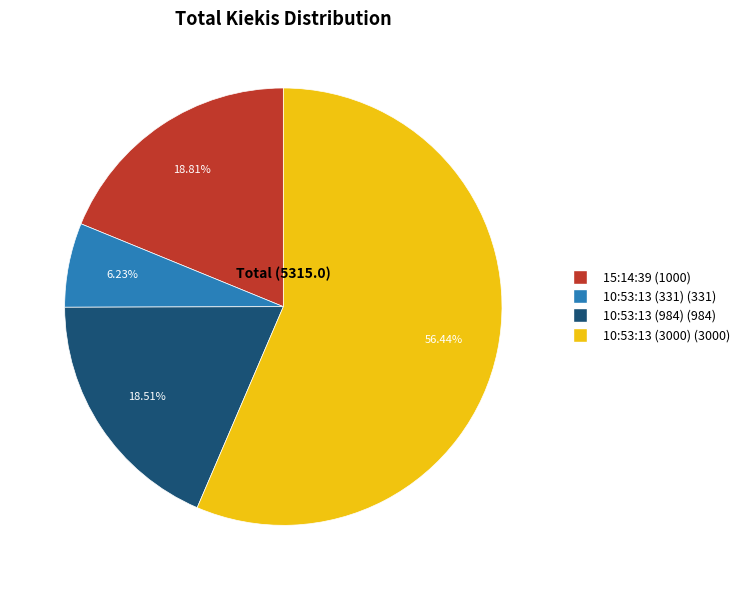

Count the number of slices in the pie.

4